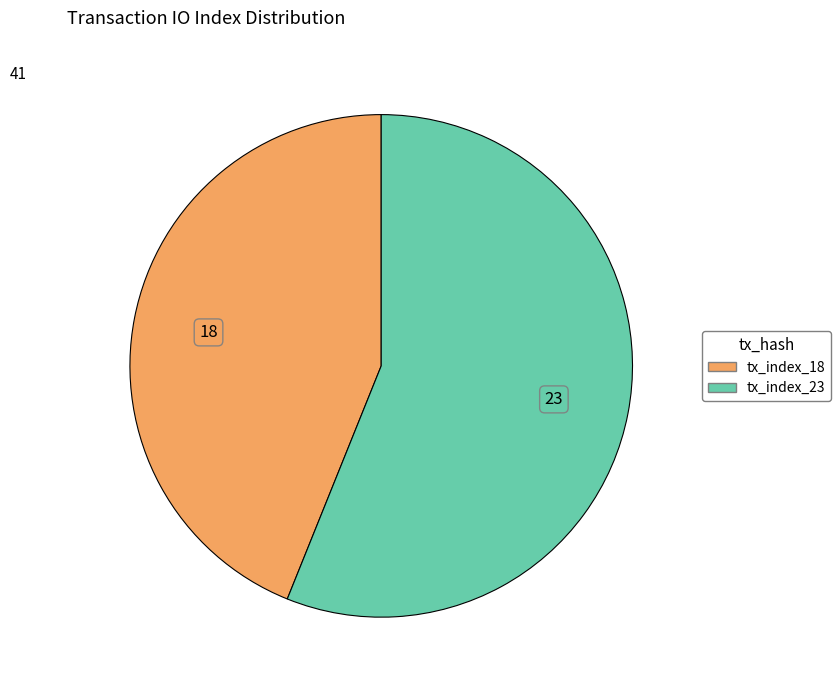

Do tx_index_23 and tx_index_18 together represent more than half of the pie?

Yes